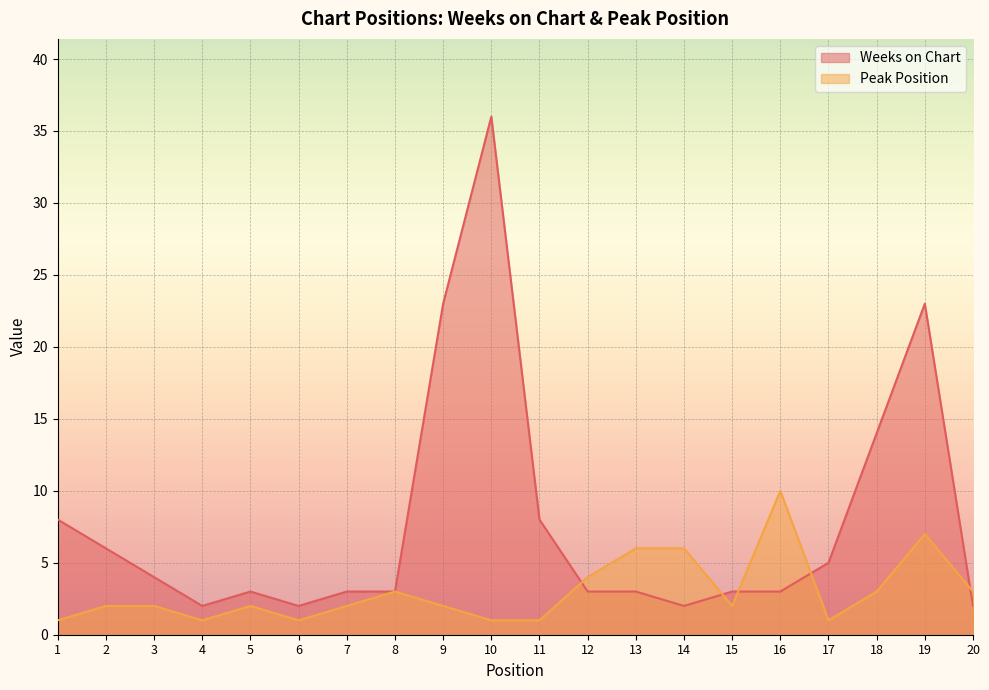

How many lines are shown in the chart?

2